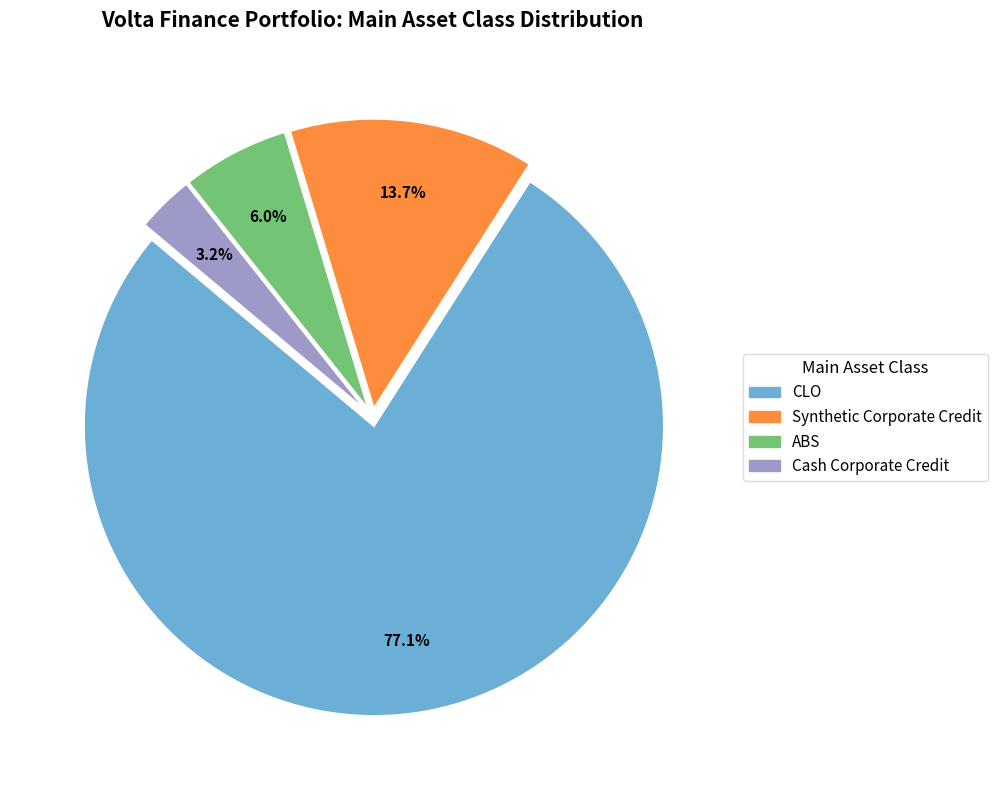

What percentage is NOT represented by ABS?

94.3%